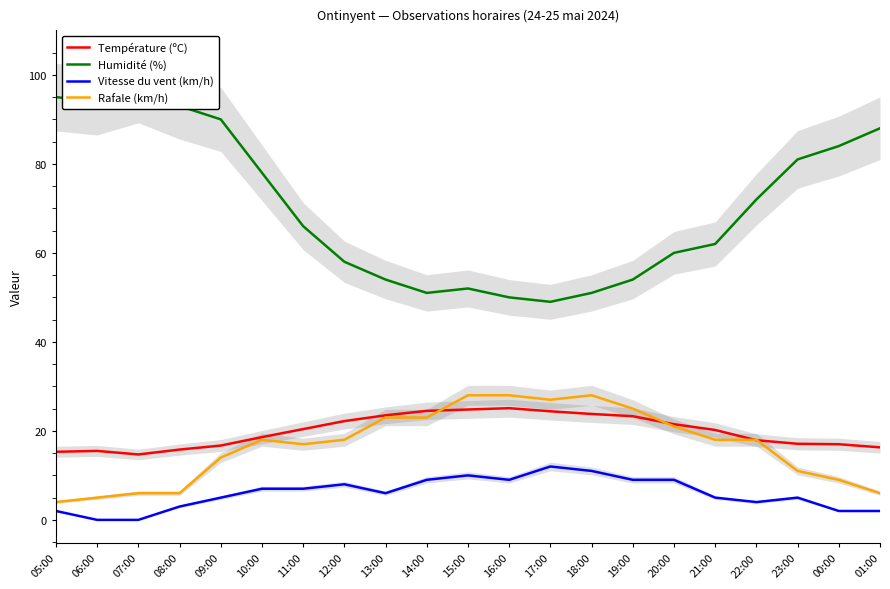

At 08:00, list the series in order from largest to smallest.

Humidité (%), Température (ºC), Rafale (km/h), Vitesse du vent (km/h)